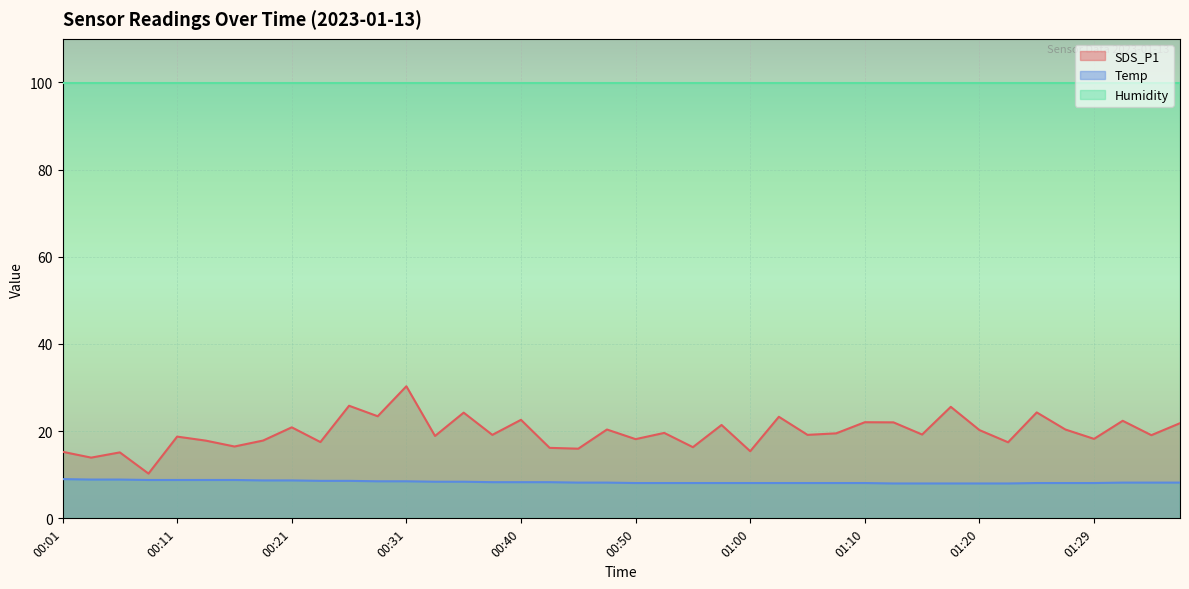

Is it true that SDS_P1 equals 25.7 at 00:01?

False